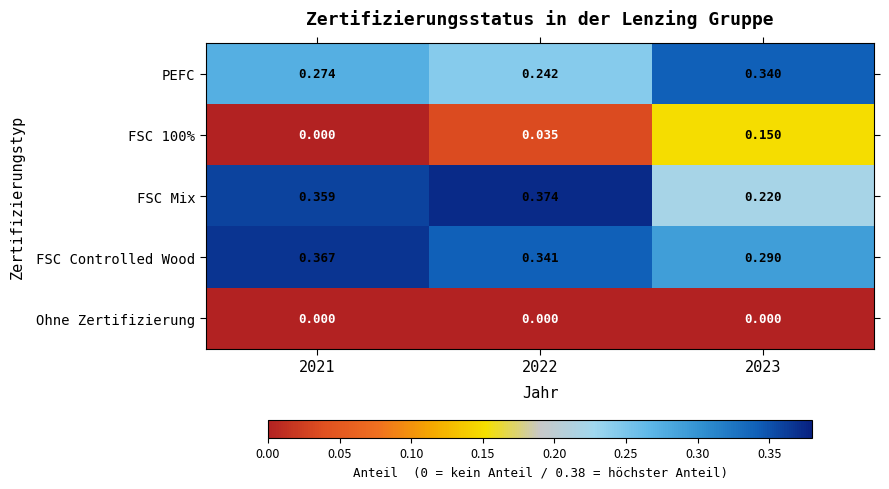

Which category has the highest value across all series?

2022